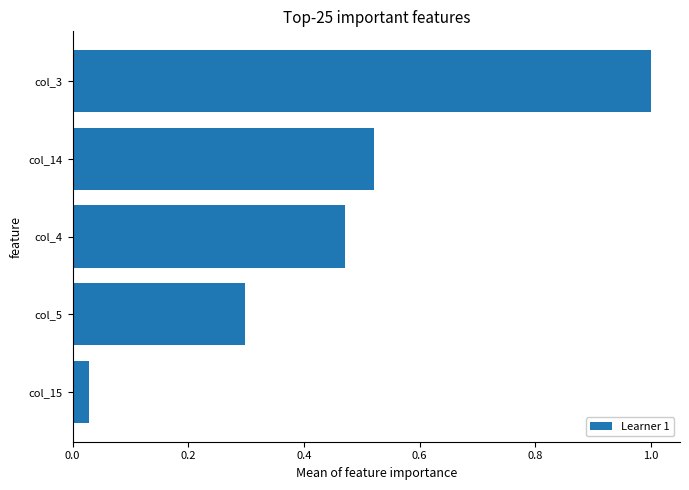

Which label corresponds to the largest value in the chart?

col_3